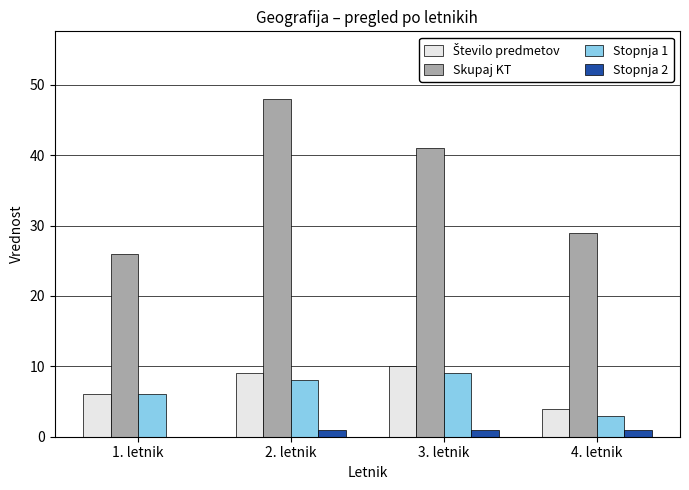

What is the greatest value displayed?

48